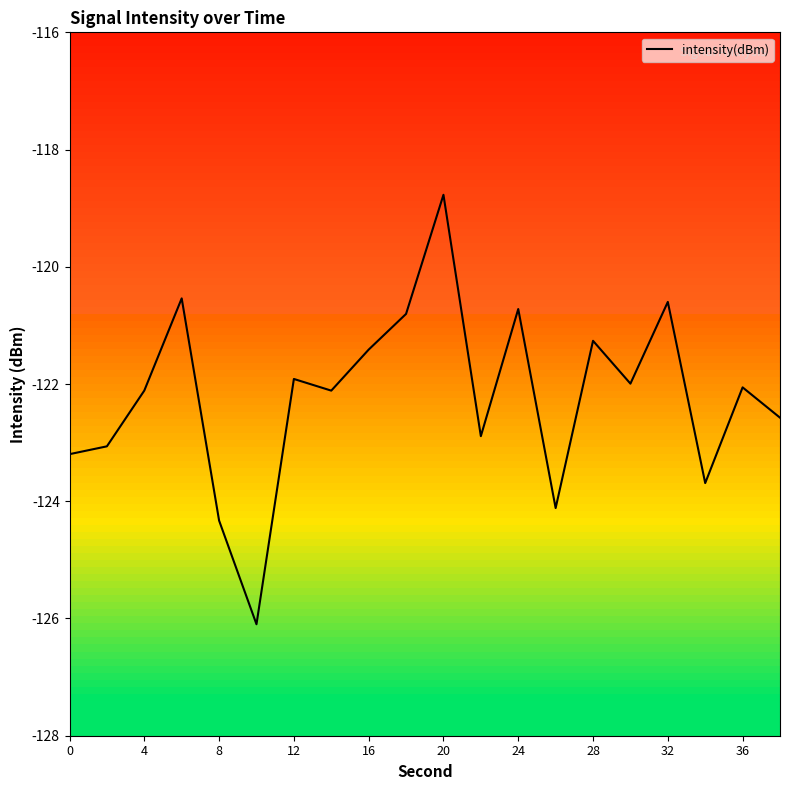

What is the smallest value displayed?

-126.1